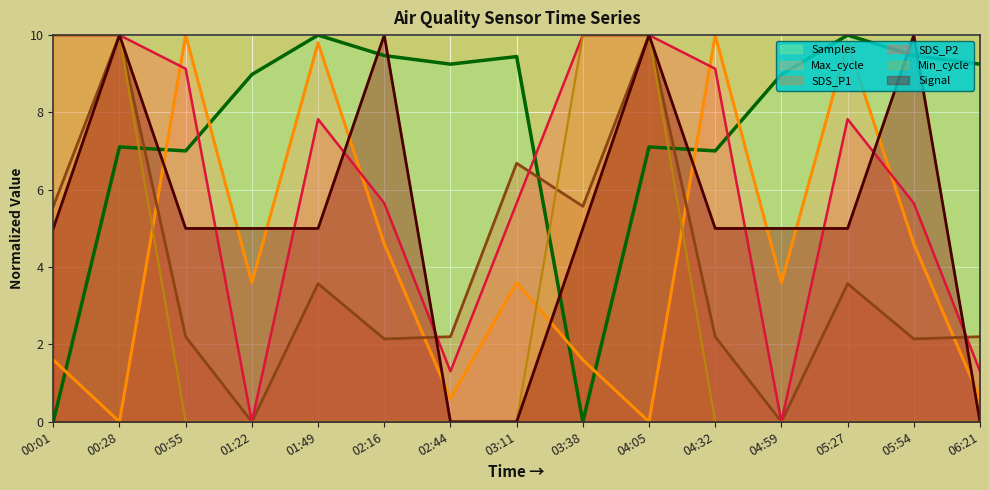

Reading left to right, list all the values displayed in this chart.

SDS_P1: 00:01=5.6	00:28=10.0	00:55=2.2	01:22=0.0	01:49=3.6	02:16=2.1	02:44=2.2	03:11=6.7	03:38=5.6	04:05=10.0	04:32=2.2	04:59=0.0	05:27=3.6	05:54=2.1	06:21=2.2
SDS_P2: 00:01=10.0	00:28=10.0	00:55=9.1	01:22=0.0	01:49=7.8	02:16=5.7	02:44=1.3	03:11=5.7	03:38=10.0	04:05=10.0	04:32=9.1	04:59=0.0	05:27=7.8	05:54=5.7	06:21=1.3
Min_cycle: 00:01=10.0	00:28=10.0	00:55=0.0	01:22=0.0	01:49=0.0	02:16=0.0	02:44=0.0	03:11=0.0	03:38=10.0	04:05=10.0	04:32=0.0	04:59=0.0	05:27=0.0	05:54=0.0	06:21=0.0
Signal: 00:01=5.0	00:28=10.0	00:55=5.0	01:22=5.0	01:49=5.0	02:16=10.0	02:44=0.0	03:11=0.0	03:38=5.0	04:05=10.0	04:32=5.0	04:59=5.0	05:27=5.0	05:54=10.0	06:21=0.0
Max_cycle: 00:01=1.6	00:28=0.0	00:55=10.0	01:22=3.6	01:49=9.8	02:16=4.6	02:44=0.6	03:11=3.6	03:38=1.6	04:05=0.0	04:32=10.0	04:59=3.6	05:27=9.8	05:54=4.6	06:21=0.6
Samples: 00:01=0.0	00:28=7.1	00:55=7.0	01:22=9.0	01:49=10.0	02:16=9.5	02:44=9.2	03:11=9.4	03:38=0.0	04:05=7.1	04:32=7.0	04:59=9.0	05:27=10.0	05:54=9.5	06:21=9.2